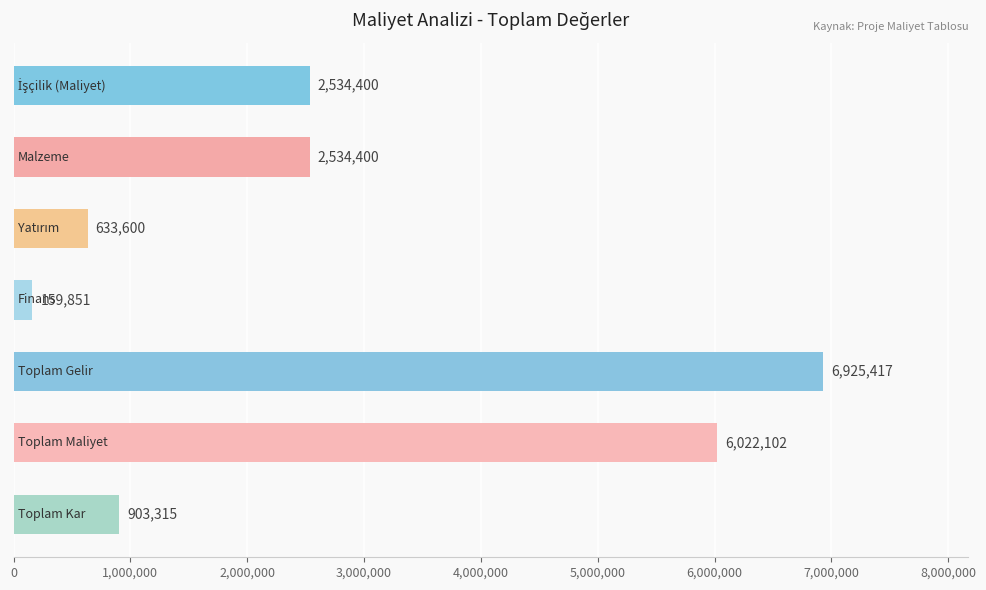

What is the value of the 3rd bar from the top?

633600.0